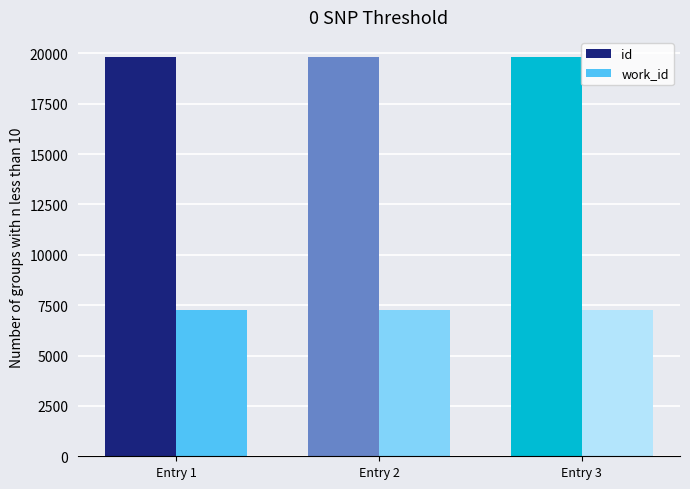

What is the average value of the id series?

19828